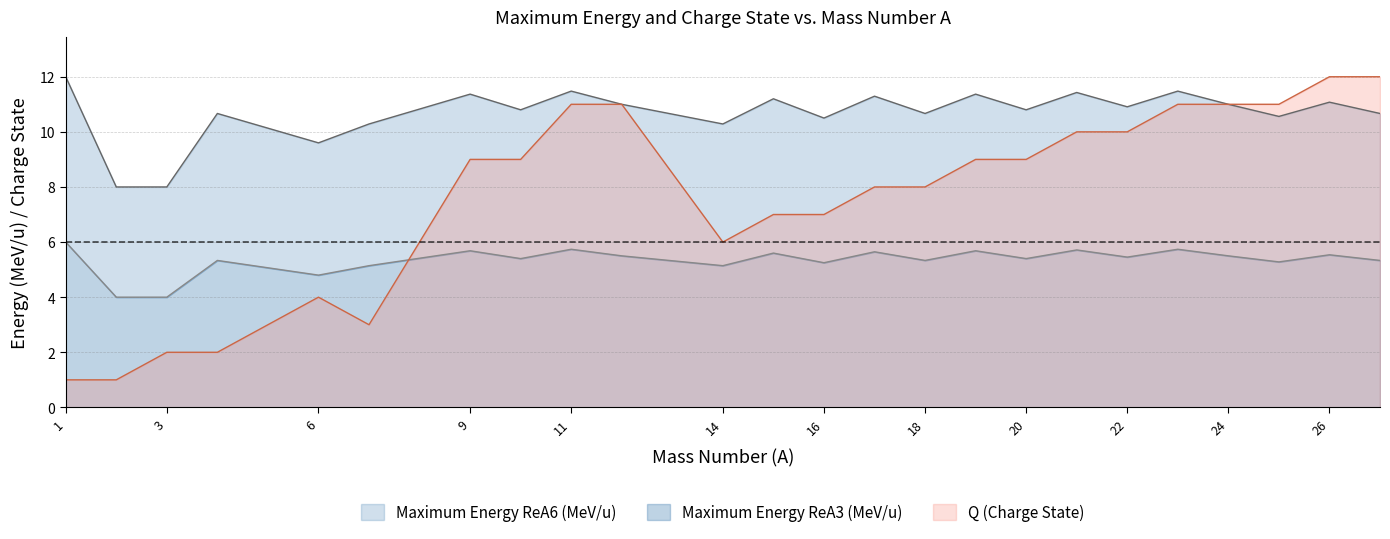

At which category is the sum across all series the highest?

26